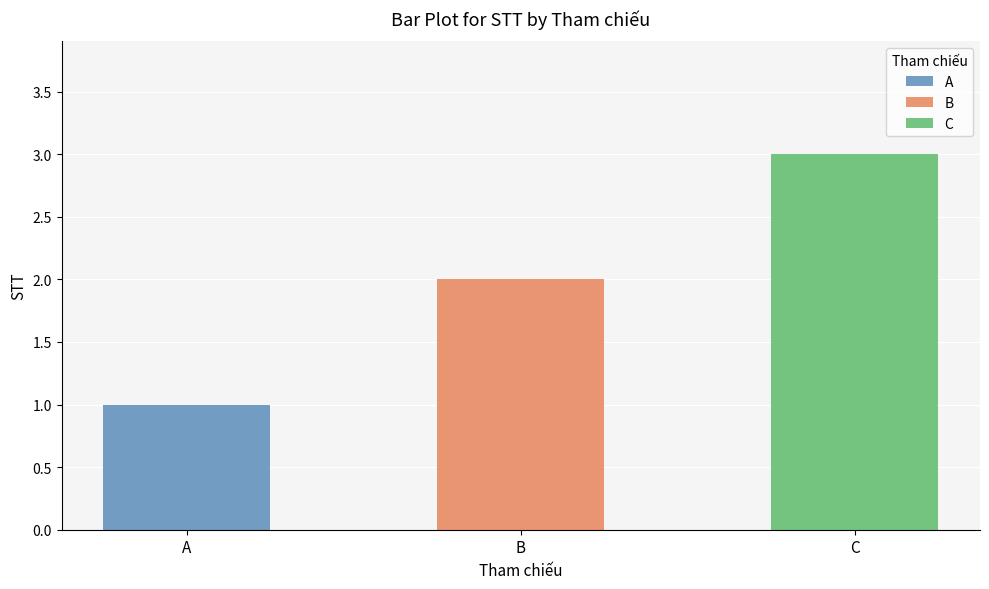

What is the value of the 3rd bar from the left?

3